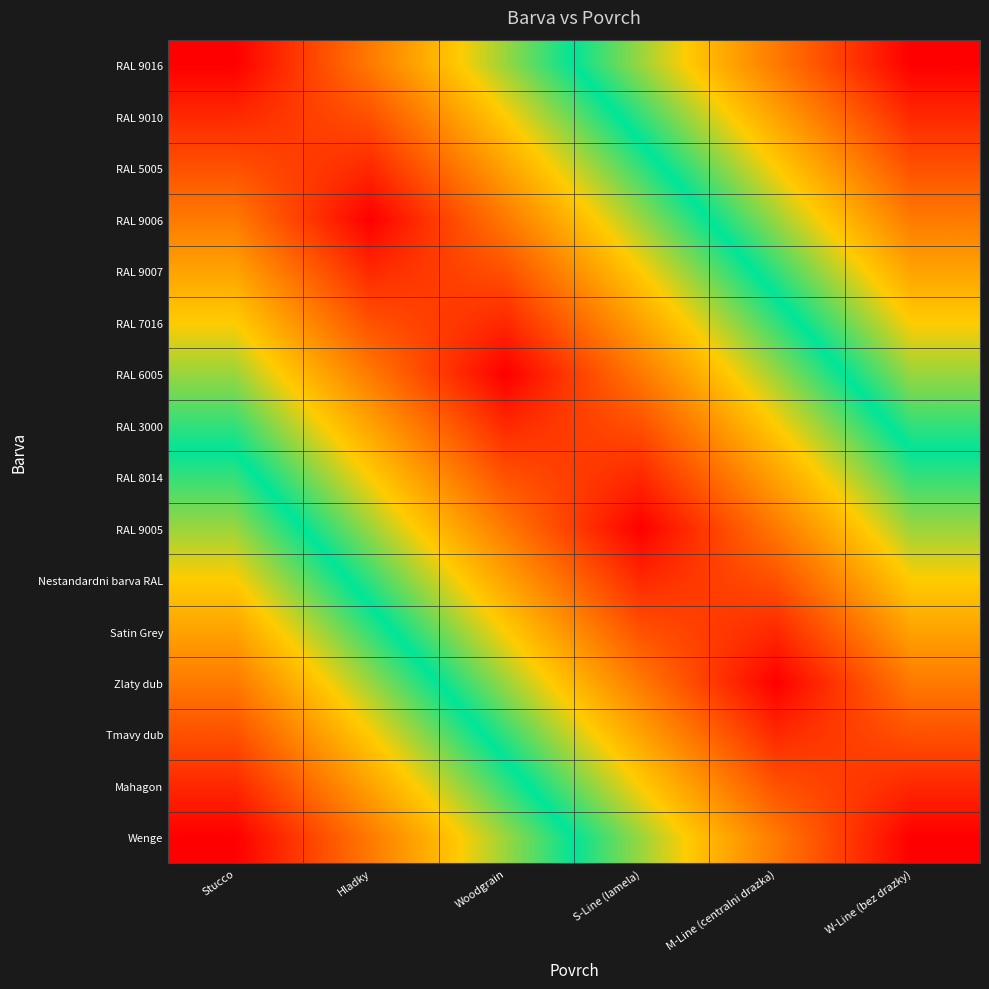

Reading right to left, extract all data points from this chart.

RAL 9016: W-Line (bez drazky)=1.0	M-Line (centralni drazka)=0.8	S-Line (lamela)=0.6	Woodgrain=0.4	Hladky=0.2	Stucco=0.0
RAL 9010: W-Line (bez drazky)=0.9	M-Line (centralni drazka)=0.7	S-Line (lamela)=0.5	Woodgrain=0.3	Hladky=0.1	Stucco=0.1
RAL 5005: W-Line (bez drazky)=0.9	M-Line (centralni drazka)=0.7	S-Line (lamela)=0.5	Woodgrain=0.3	Hladky=0.1	Stucco=0.1
RAL 9006: W-Line (bez drazky)=0.8	M-Line (centralni drazka)=0.6	S-Line (lamela)=0.4	Woodgrain=0.2	Hladky=0.0	Stucco=0.2
RAL 9007: W-Line (bez drazky)=0.7	M-Line (centralni drazka)=0.5	S-Line (lamela)=0.3	Woodgrain=0.1	Hladky=0.1	Stucco=0.3
RAL 7016: W-Line (bez drazky)=0.7	M-Line (centralni drazka)=0.5	S-Line (lamela)=0.3	Woodgrain=0.1	Hladky=0.1	Stucco=0.3
RAL 6005: W-Line (bez drazky)=0.6	M-Line (centralni drazka)=0.4	S-Line (lamela)=0.2	Woodgrain=0.0	Hladky=0.2	Stucco=0.4
RAL 3000: W-Line (bez drazky)=0.5	M-Line (centralni drazka)=0.3	S-Line (lamela)=0.1	Woodgrain=0.1	Hladky=0.3	Stucco=0.5
RAL 8014: W-Line (bez drazky)=0.5	M-Line (centralni drazka)=0.3	S-Line (lamela)=0.1	Woodgrain=0.1	Hladky=0.3	Stucco=0.5
RAL 9005: W-Line (bez drazky)=0.4	M-Line (centralni drazka)=0.2	S-Line (lamela)=0.0	Woodgrain=0.2	Hladky=0.4	Stucco=0.6
Nestandardni barva RAL: W-Line (bez drazky)=0.3	M-Line (centralni drazka)=0.1	S-Line (lamela)=0.1	Woodgrain=0.3	Hladky=0.5	Stucco=0.7
Satin Grey: W-Line (bez drazky)=0.3	M-Line (centralni drazka)=0.1	S-Line (lamela)=0.1	Woodgrain=0.3	Hladky=0.5	Stucco=0.7
Zlaty dub: W-Line (bez drazky)=0.2	M-Line (centralni drazka)=0.0	S-Line (lamela)=0.2	Woodgrain=0.4	Hladky=0.6	Stucco=0.8
Tmavy dub: W-Line (bez drazky)=0.1	M-Line (centralni drazka)=0.1	S-Line (lamela)=0.3	Woodgrain=0.5	Hladky=0.7	Stucco=0.9
Mahagon: W-Line (bez drazky)=0.1	M-Line (centralni drazka)=0.1	S-Line (lamela)=0.3	Woodgrain=0.5	Hladky=0.7	Stucco=0.9
Wenge: W-Line (bez drazky)=0.0	M-Line (centralni drazka)=0.2	S-Line (lamela)=0.4	Woodgrain=0.6	Hladky=0.8	Stucco=1.0